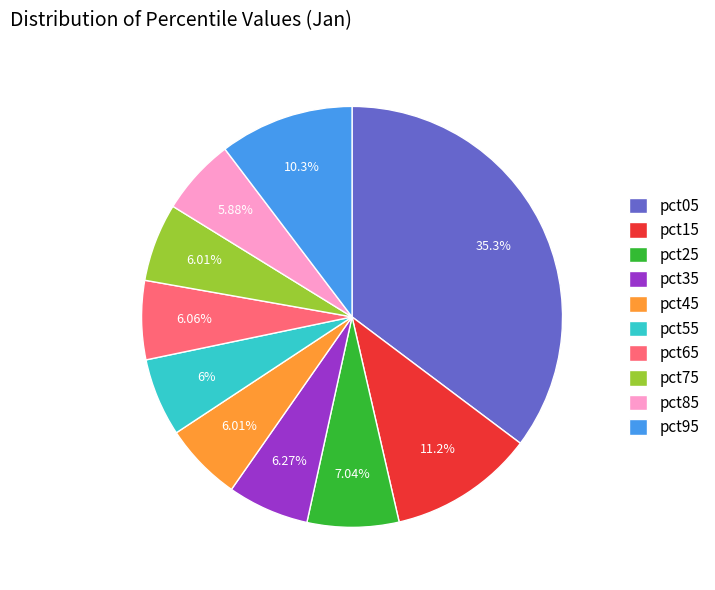

How many slices are in this pie chart?

10